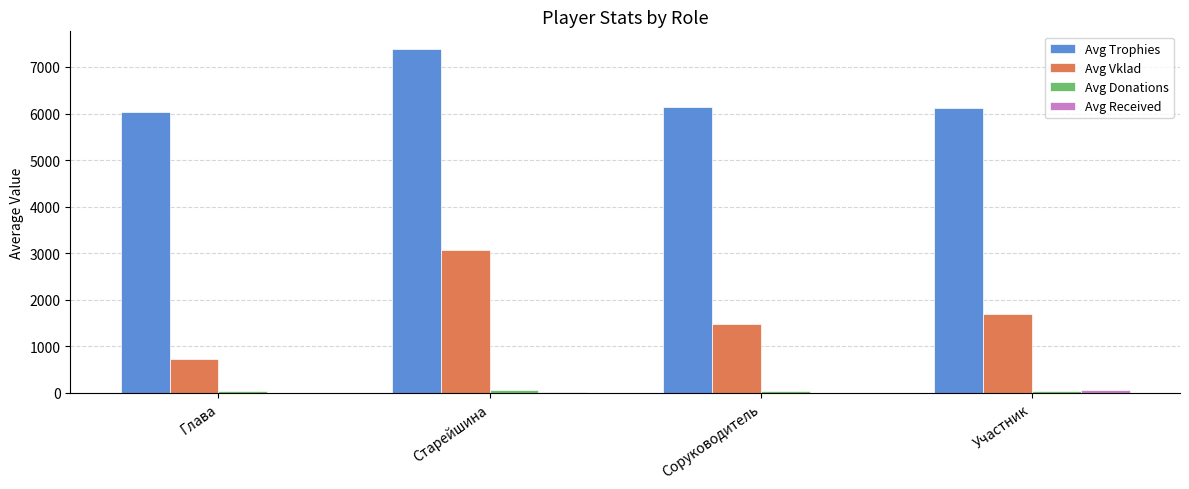

At which label does Avg Trophies reach its peak?

Старейшина